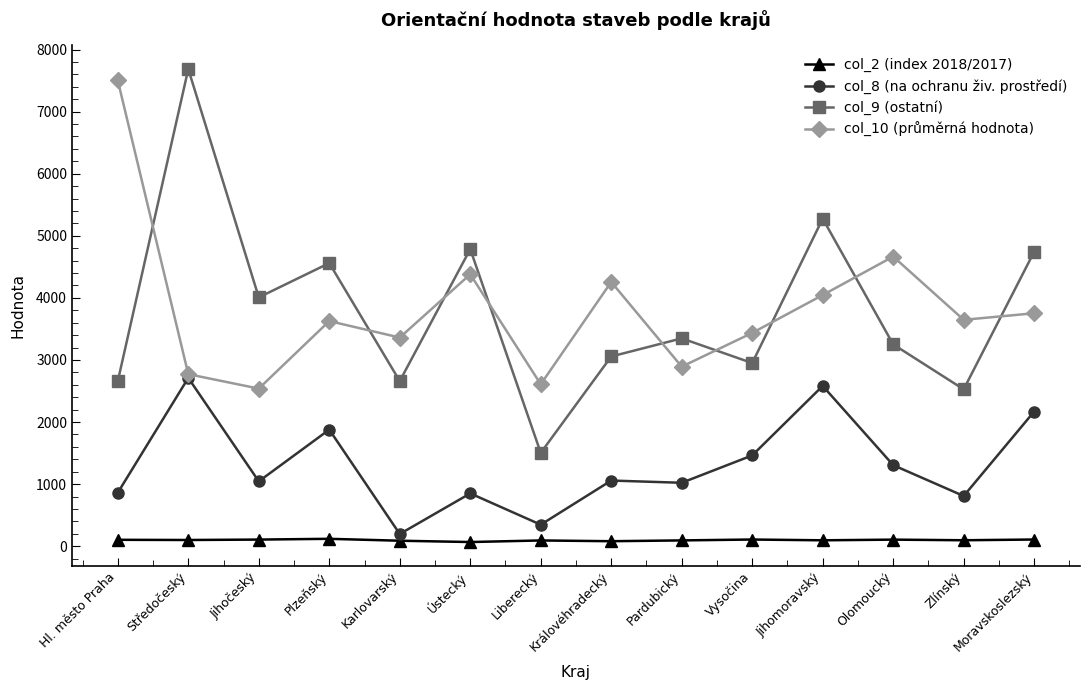

At which category is the sum across all series the highest?

Středočeský